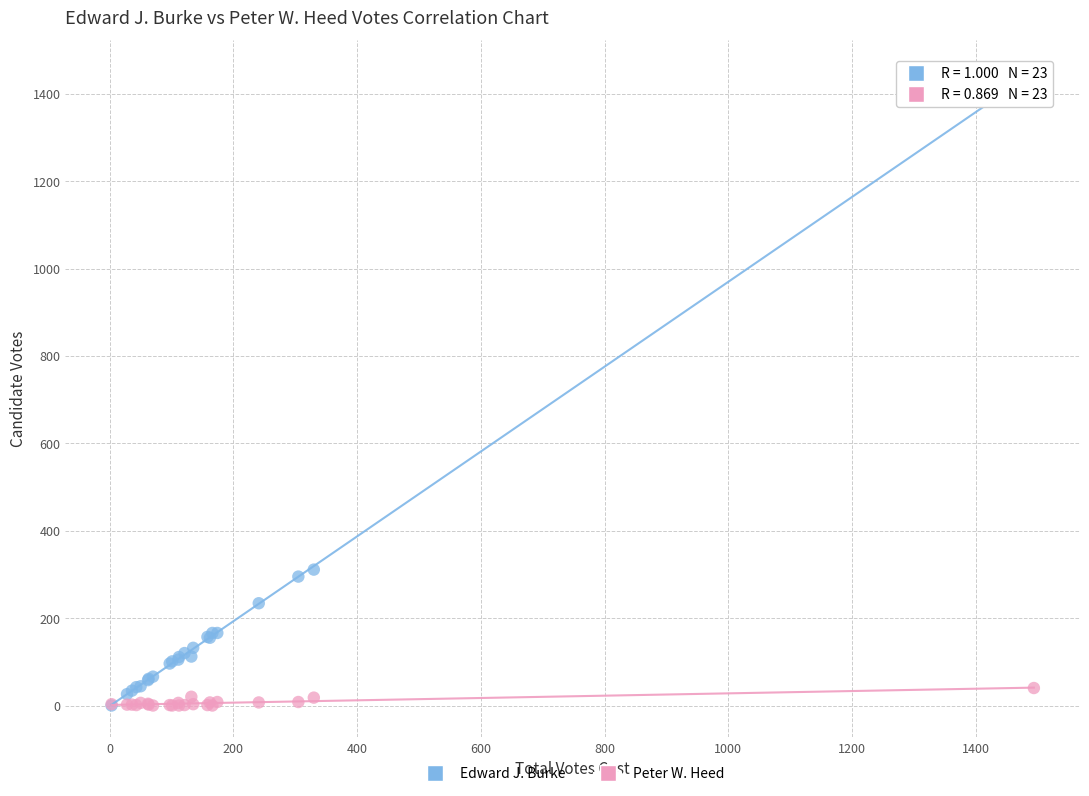

In the Edward J. Burke series, what Y value is closest to 725?

311